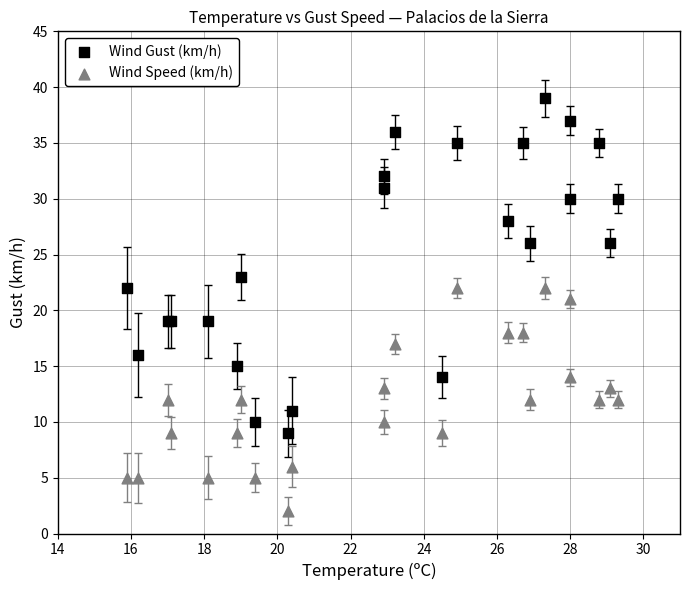

Which series contains the lowest Y value?

Wind Speed (km/h)